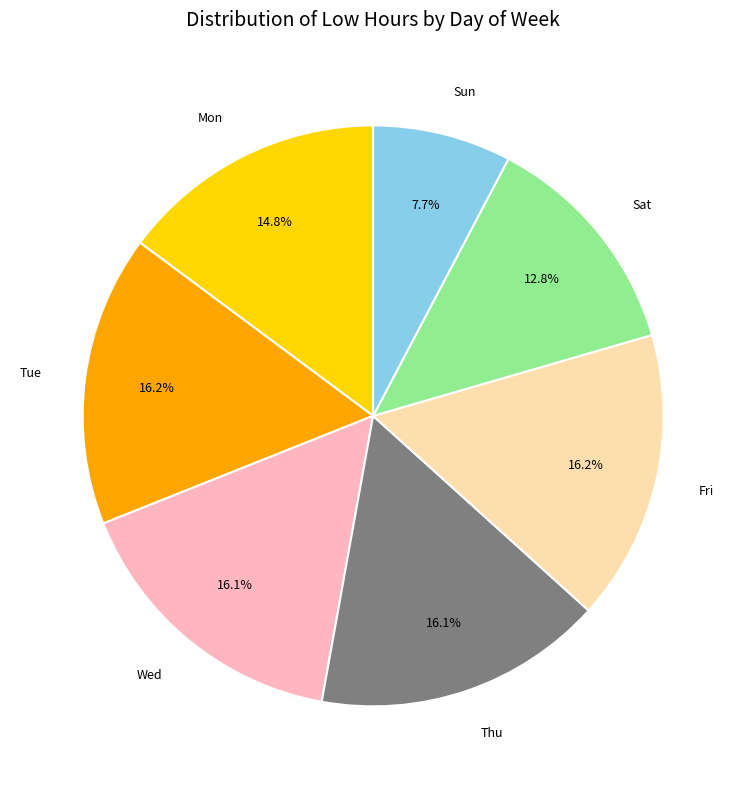

What percentage is NOT represented by Fri?

83.8%